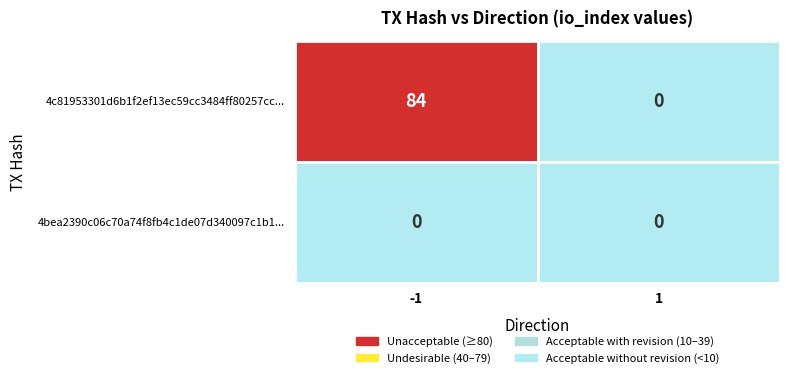

How many distinct data groups are displayed?

2